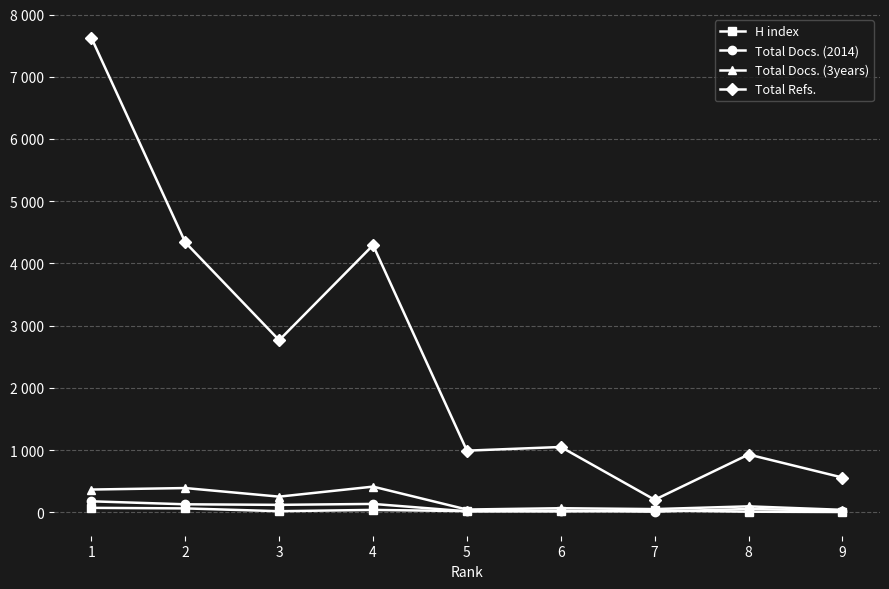

Reading left to right, transcribe all the data shown in this chart.

H index: 1=73	2=64	3=19	4=40	5=20	6=15	7=31	8=11	9=6
Total Docs. (2014): 1=178	2=130	3=121	4=136	5=17	6=27	7=11	8=55	9=26
Total Docs. (3years): 1=367	2=391	3=253	4=414	5=46	6=67	7=53	8=97	9=41
Total Refs.: 1=7626	2=4339	3=2767	4=4294	5=992	6=1051	7=203	8=930	9=560